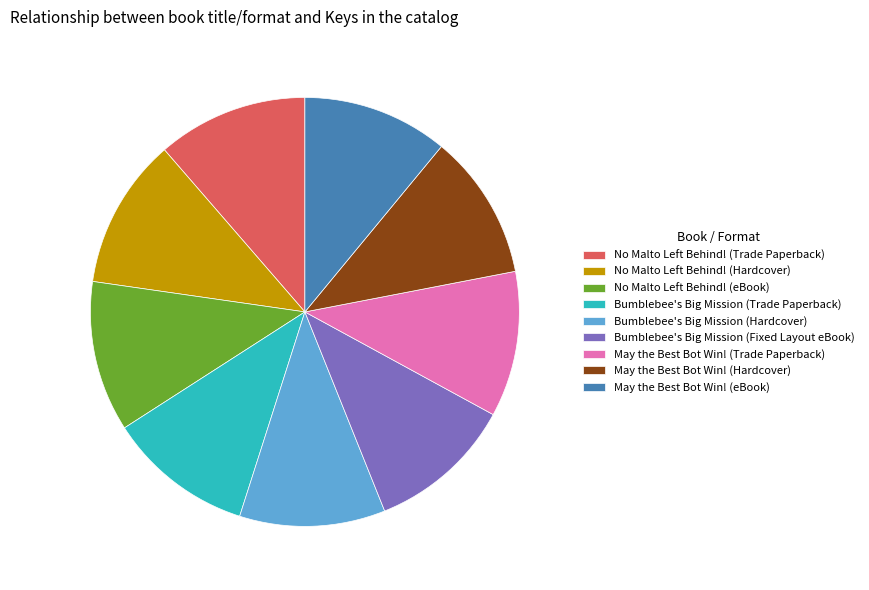

Is there any slice that represents more than half of the pie?

No